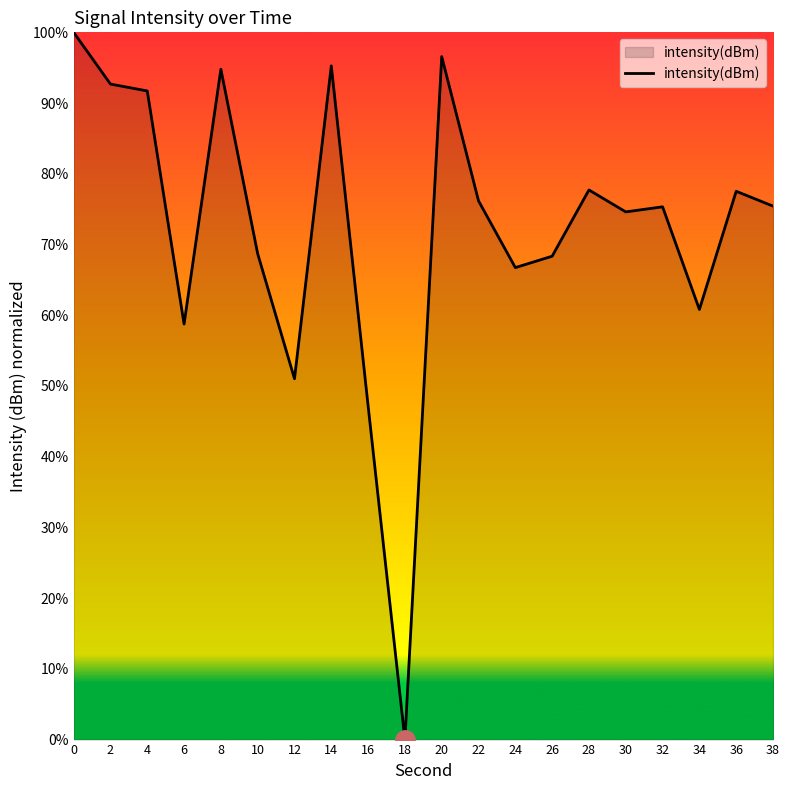

Approximately how many times larger is the value at 16 compared to 34?

0.8